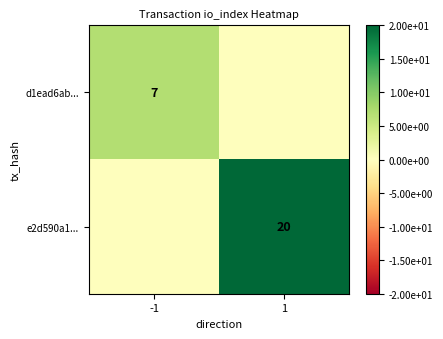

The value of d1ead6ab... at -1 is 7. True or false?

True